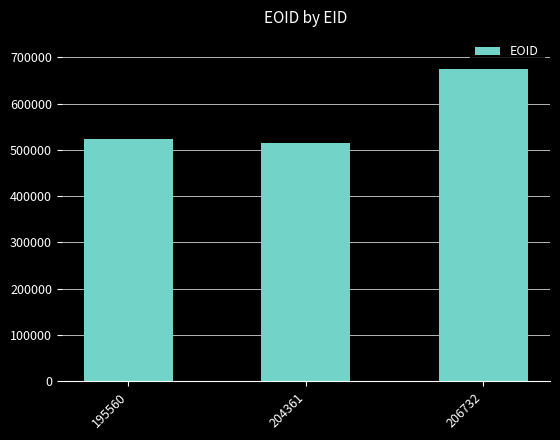

What is the sum of the values at 195560 and 206732?

1196745